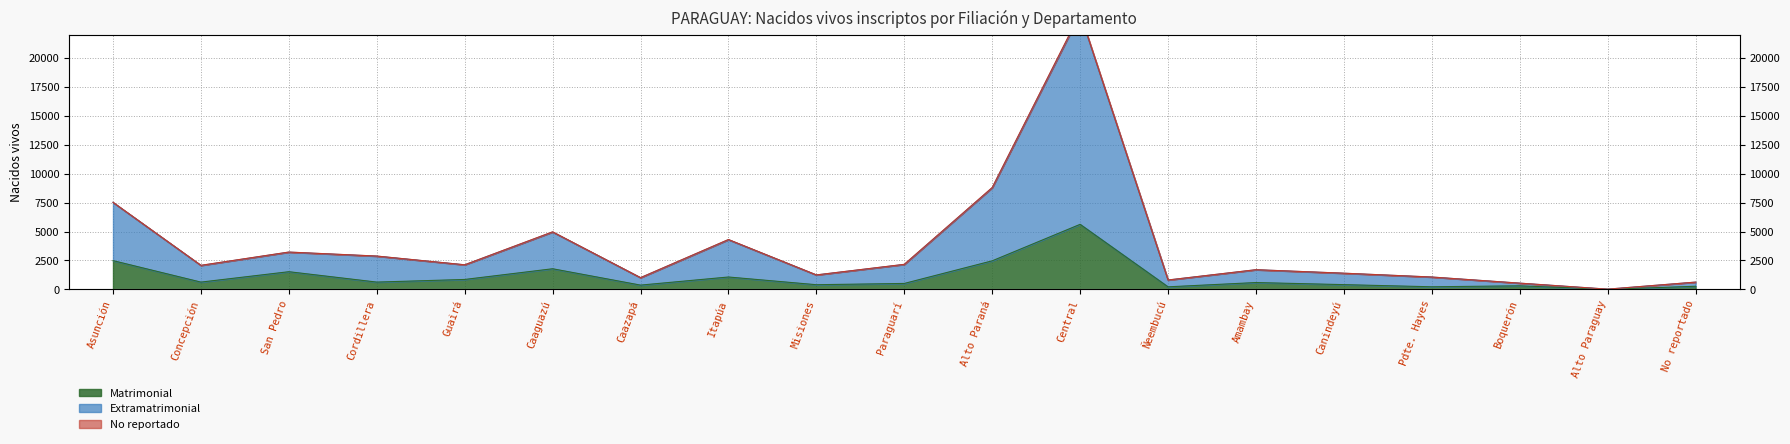

Which category has the highest value in the Matrimonial series?

Central